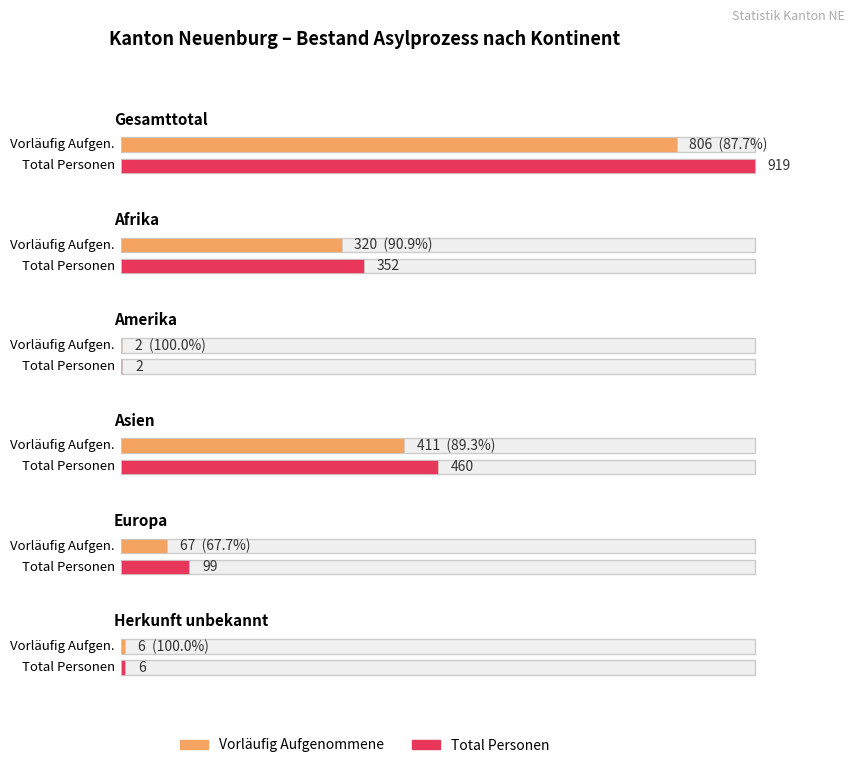

What is the label of the 4th bar from the right?

Amerika